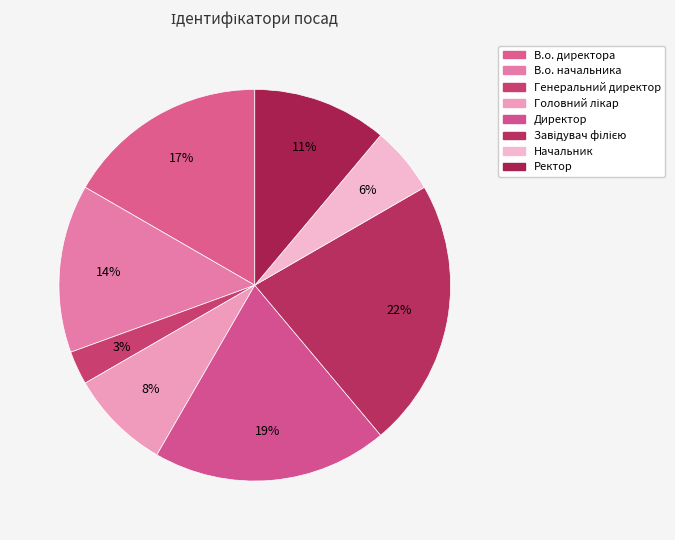

To the nearest percent, what percentage of the pie is Ректор?

11%